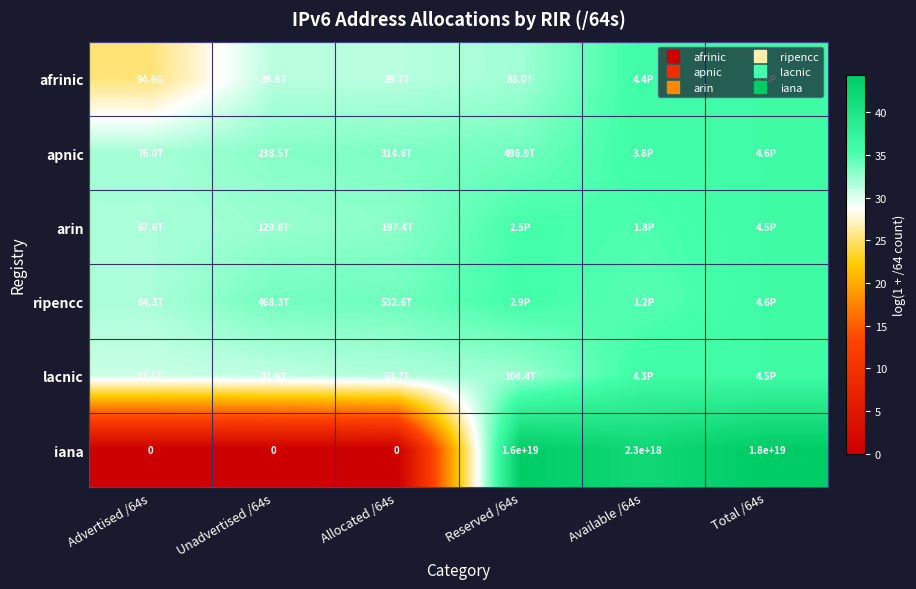

How many data points in ripencc are less than 34?

3